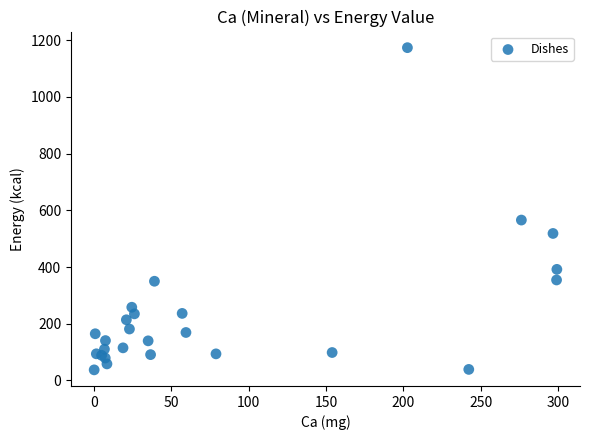

What Y value in the scatter plot is closest to 605?

565.6